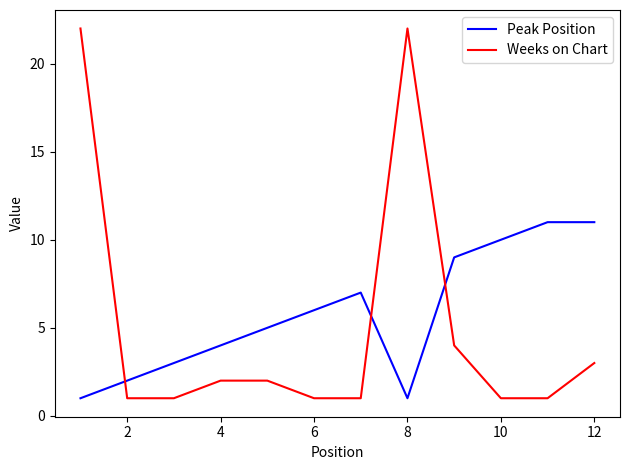

What is the average value of the Weeks on Chart series?

5